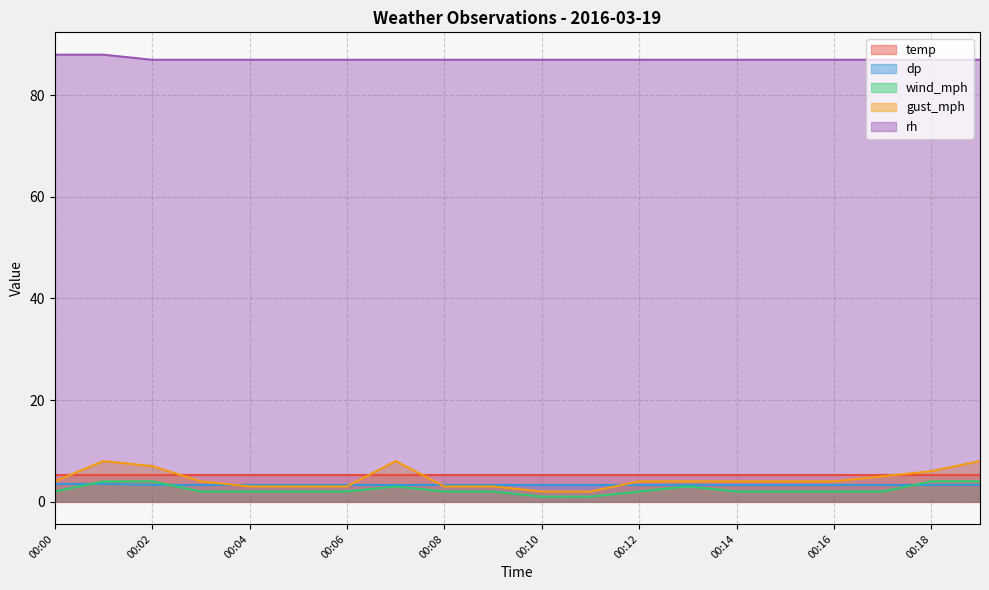

Where is gust_mph nearest to the value 5?

00:17